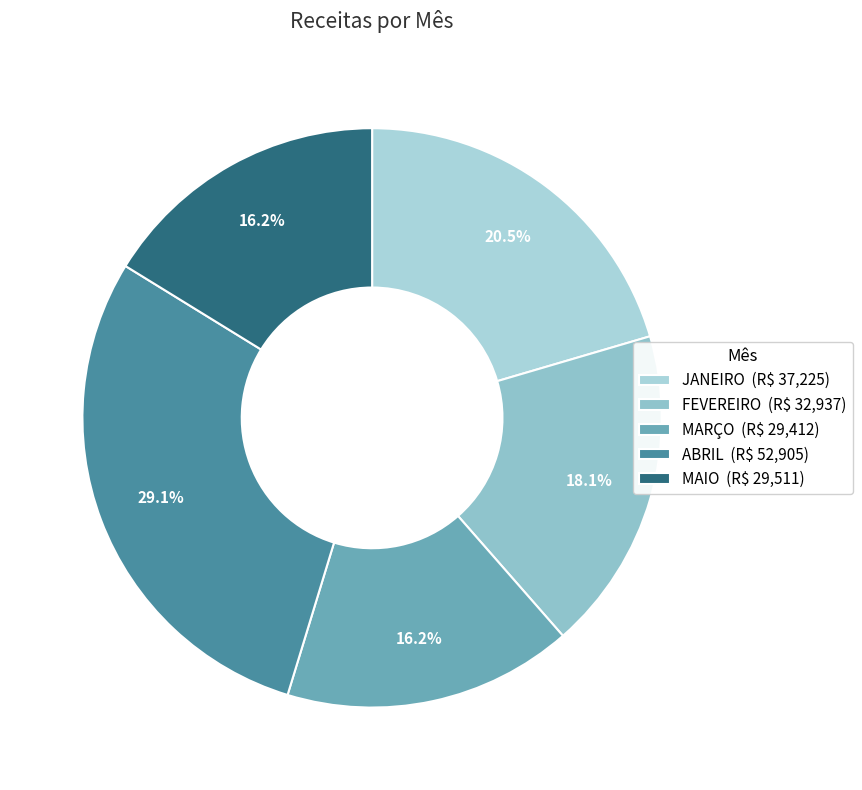

How many slices are in this pie chart?

5